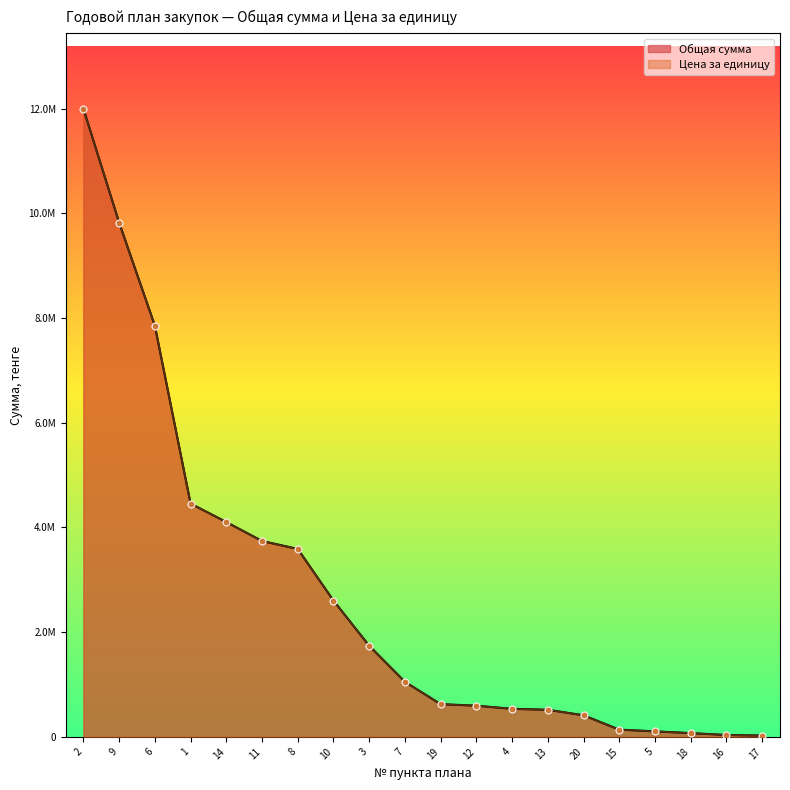

What is the total value across all series at 18?

144000.0